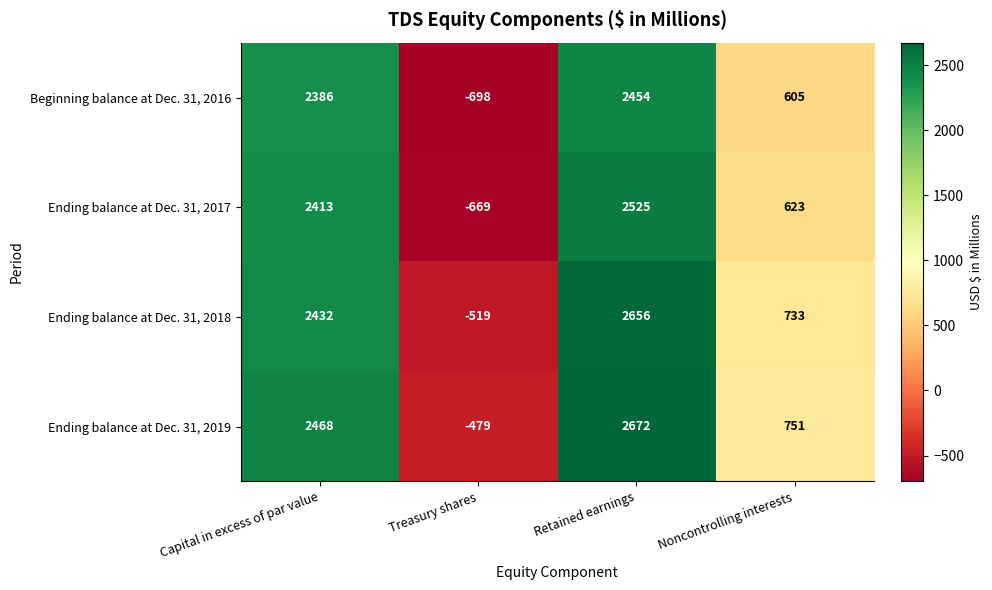

What is the difference between the maximum and minimum values in the Ending balance at Dec. 31, 2018 series?

3175